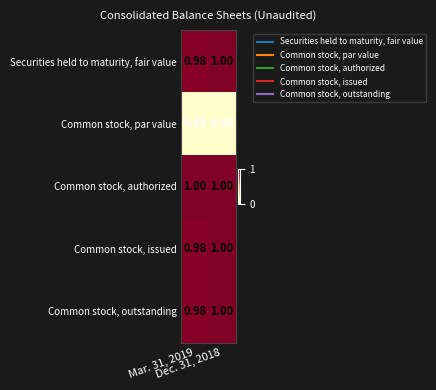

What is the total value across all series at Dec. 31, 2018?

4.0